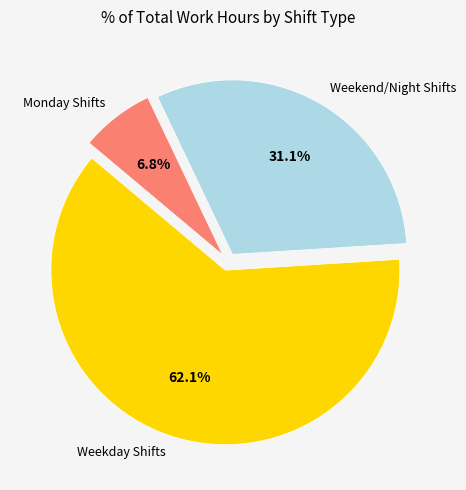

Is there a majority slice in this chart?

Yes